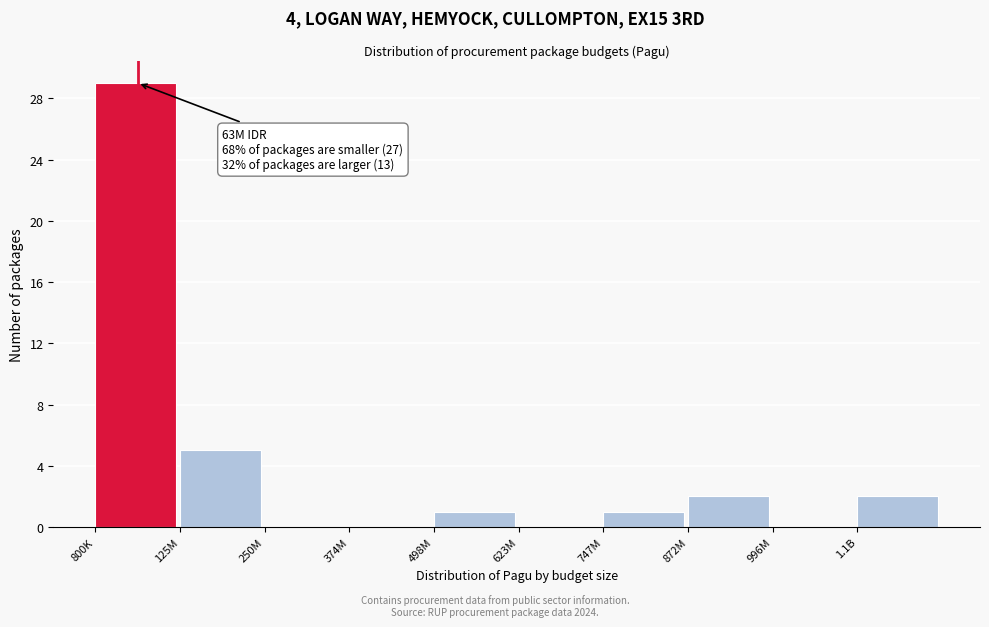

Reading left to right, transcribe all the data shown in this chart.

800K=29	125M=5	250M=0	374M=0	498M=1	623M=0	747M=1	872M=2	996M=0	1.1B=2